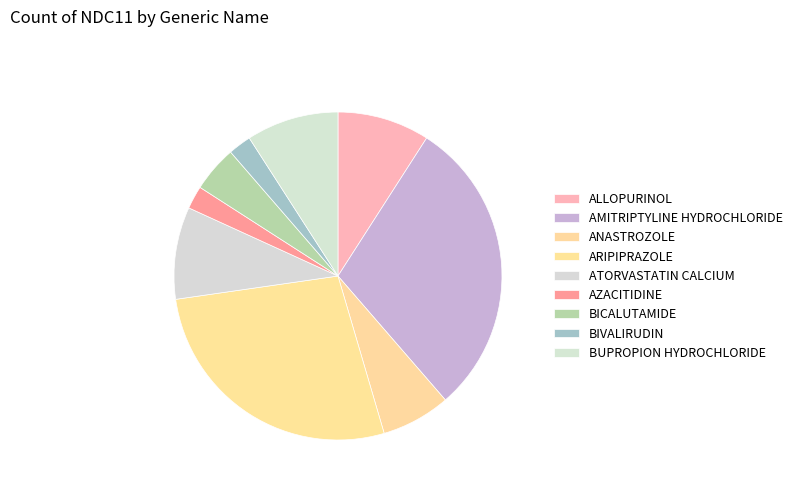

To the nearest percent, what percentage of the pie is BICALUTAMIDE?

5%